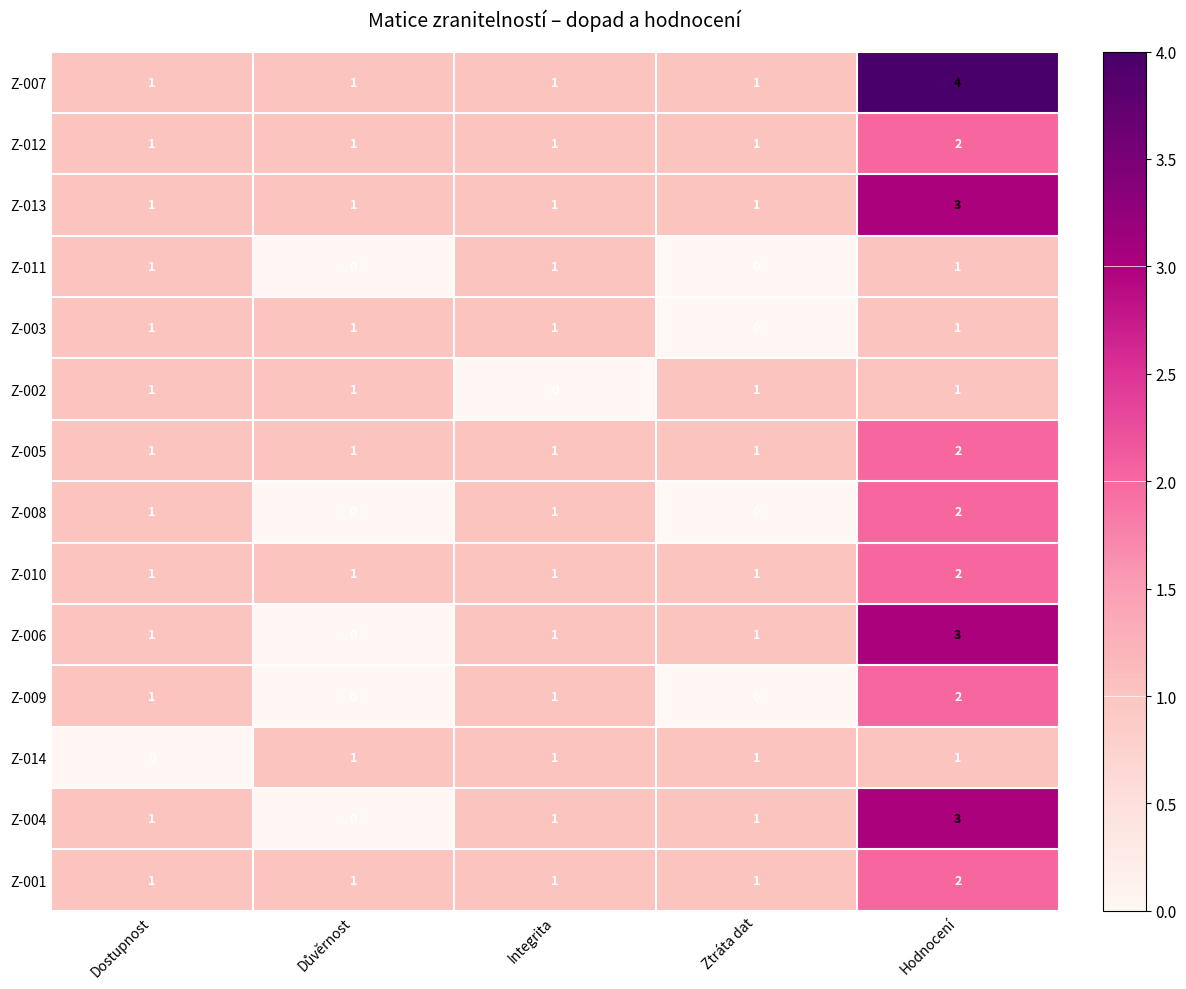

True or false: Z-014 has a value of 0 at Integrita.

False